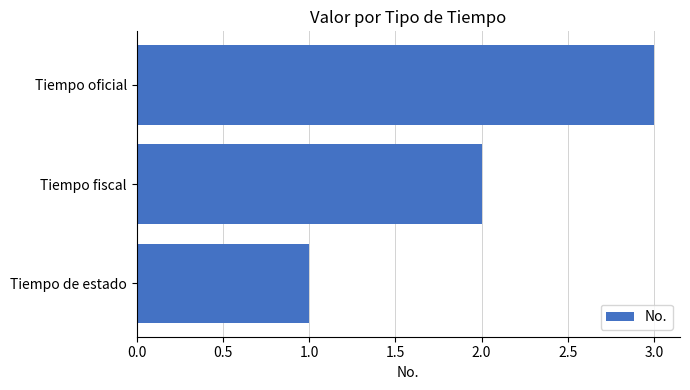

What is the difference between the maximum and second lowest values?

1